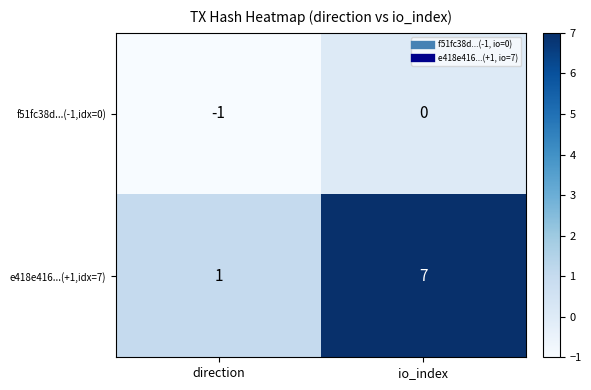

At how many categories does at least one series exceed 4?

1